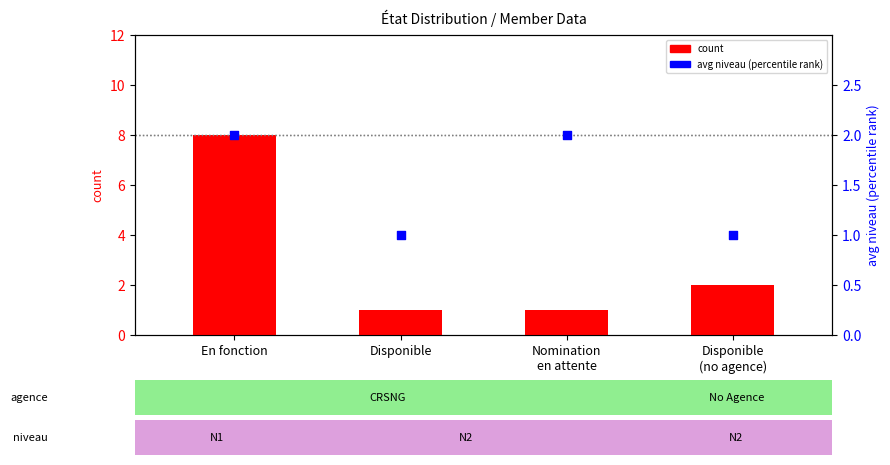

Which series has the widest spread of Y values?

count